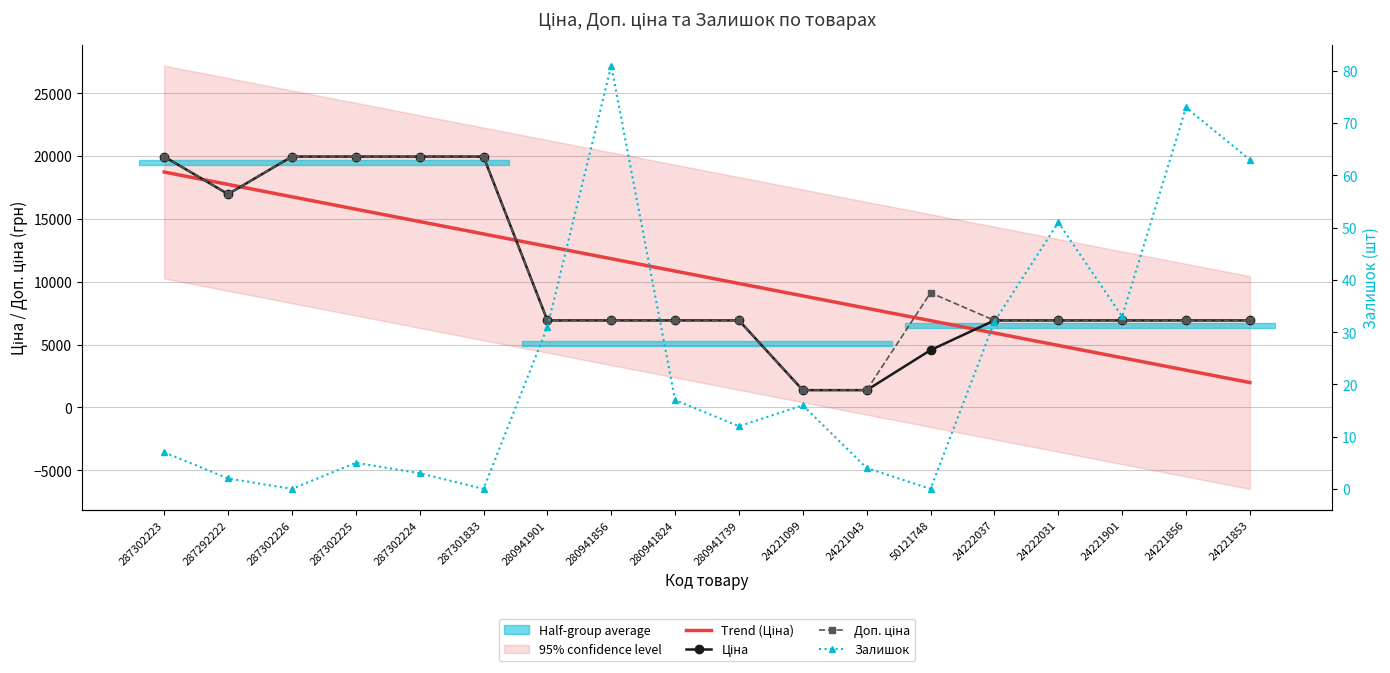

How many interior local peaks does the Доп. ціна series have?

1